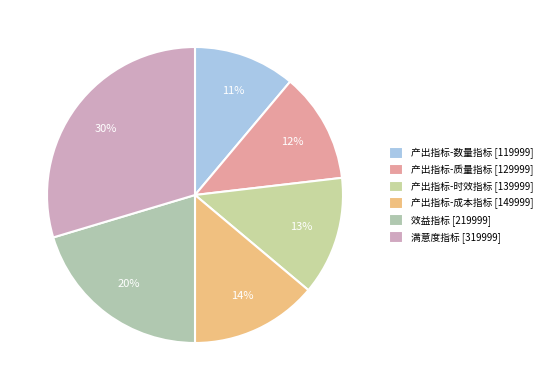

To the nearest percent, what is the difference between the largest and smallest slice percentages?

19%